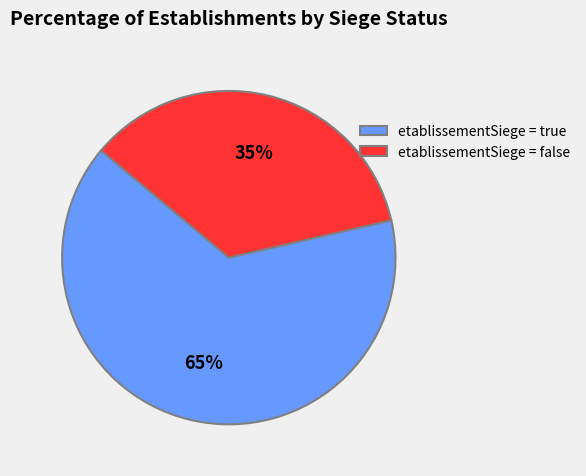

Does any single category account for the majority?

Yes